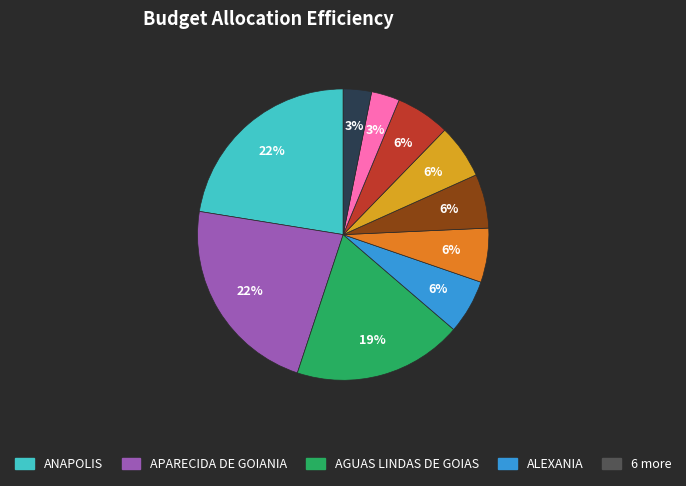

To the nearest percent, what is the difference between the largest and smallest slice percentages?

19%